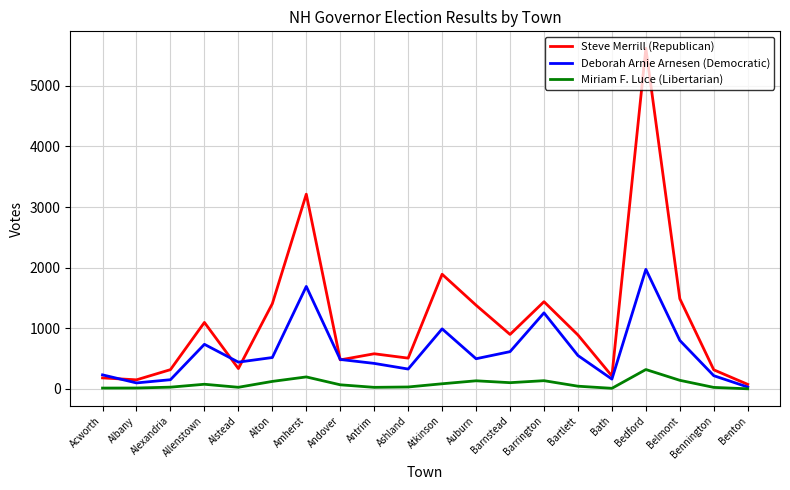

List the series in order of their peak value, lowest first.

Miriam F. Luce (Libertarian), Deborah Arnie Arnesen (Democratic), Steve Merrill (Republican)